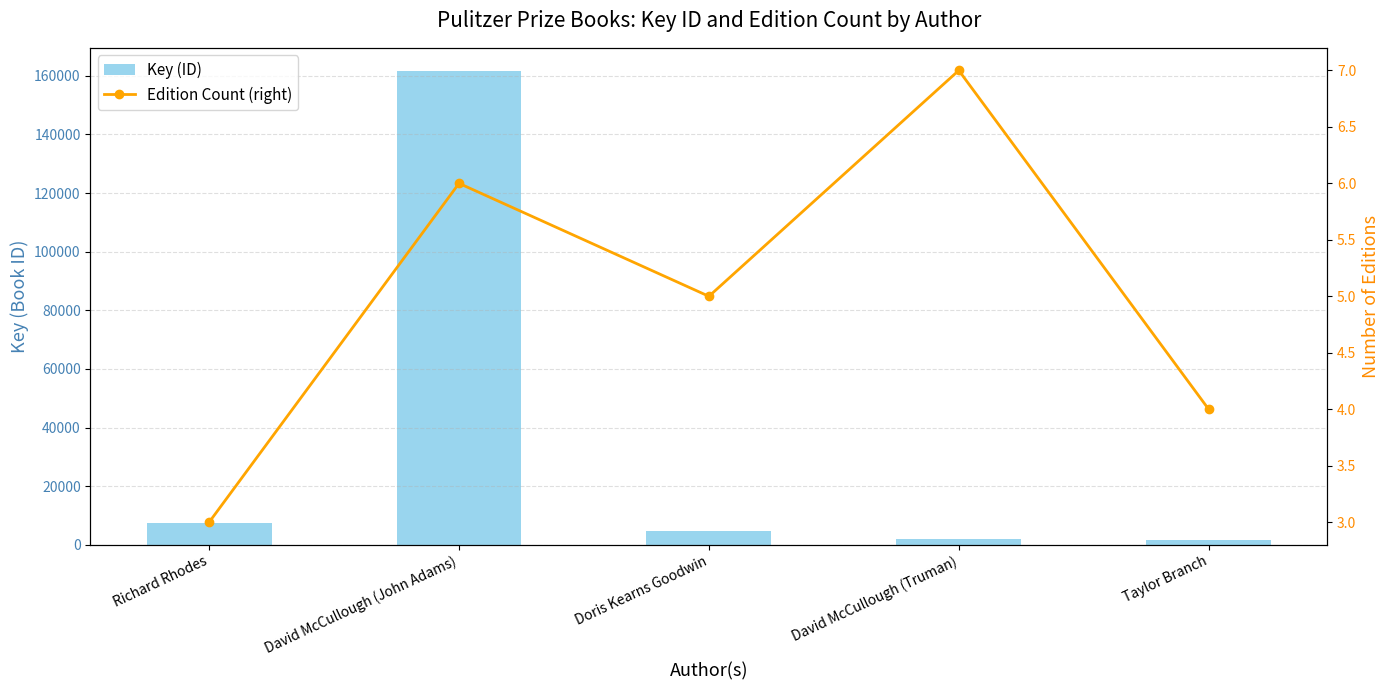

Between David McCullough (John Adams) and Doris Kearns Goodwin, which series saw the biggest shift?

Key (ID)